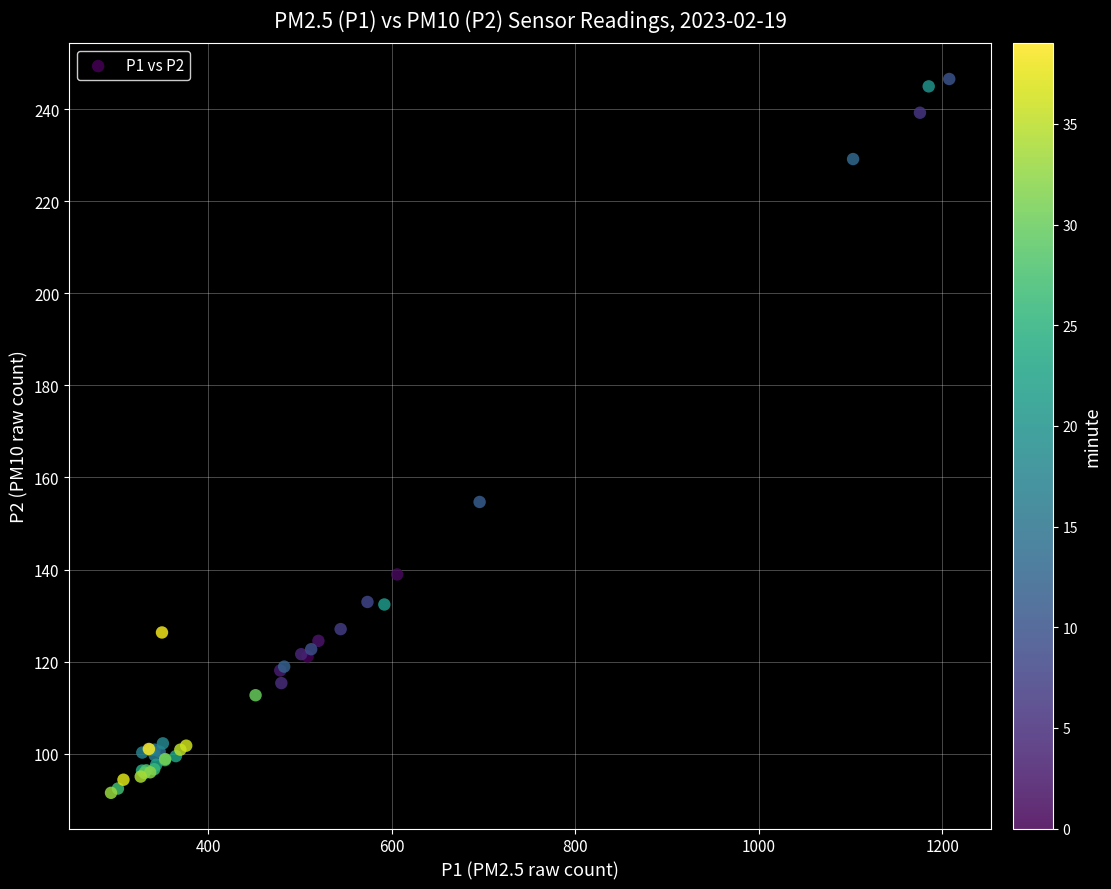

What Y value in the scatter plot is closest to 169?

154.7